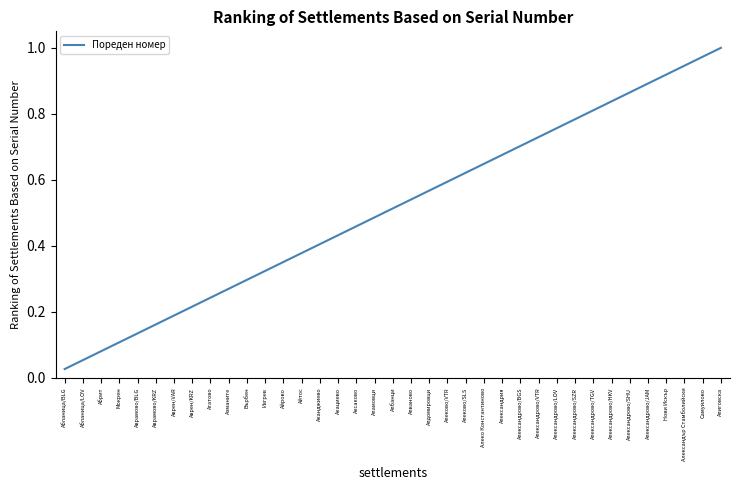

How many categories are shown in the chart?

37